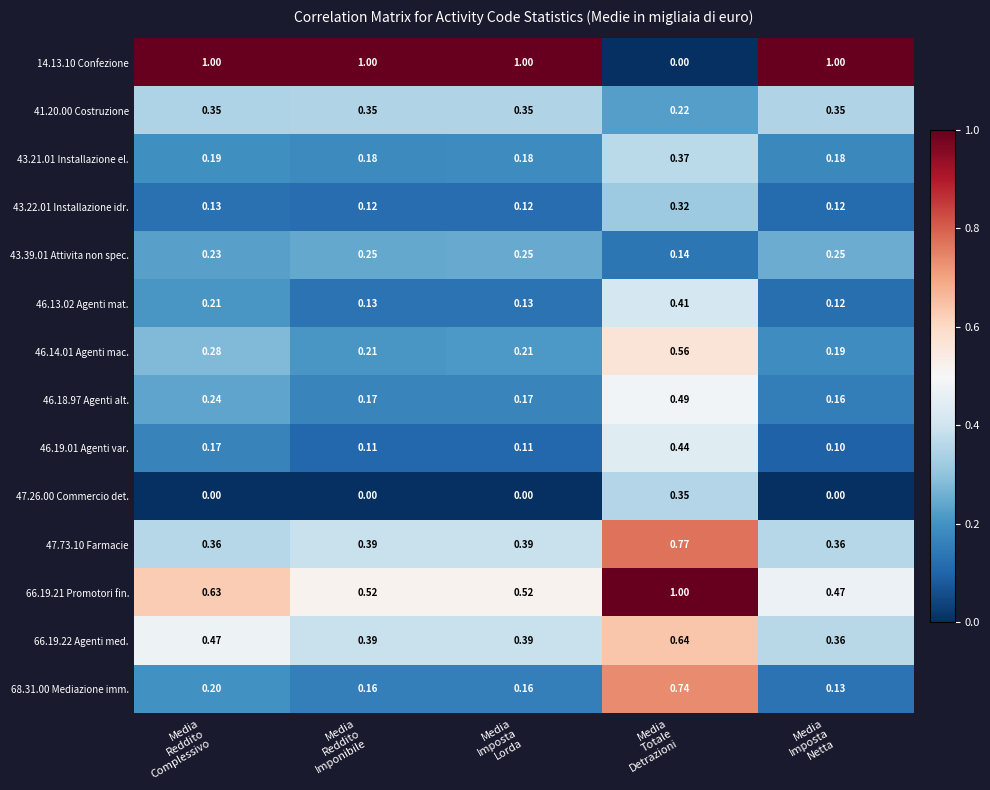

Which series has the largest total across all categories?

14.13.10 Confezione